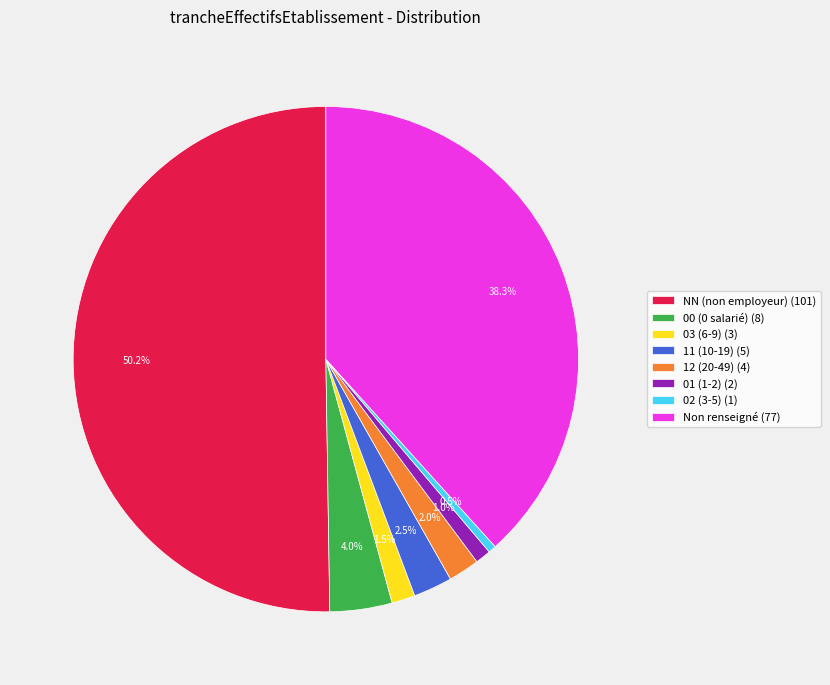

Between 12 (20-49) (4) and 01 (1-2) (2), which is larger?

12 (20-49) (4)